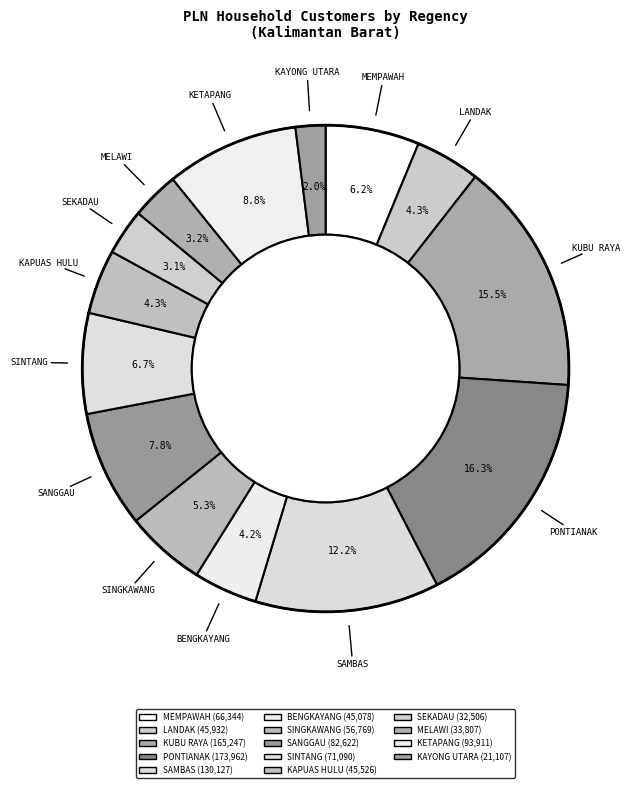

To the nearest percent, what portion does SEKADAU represent?

3%